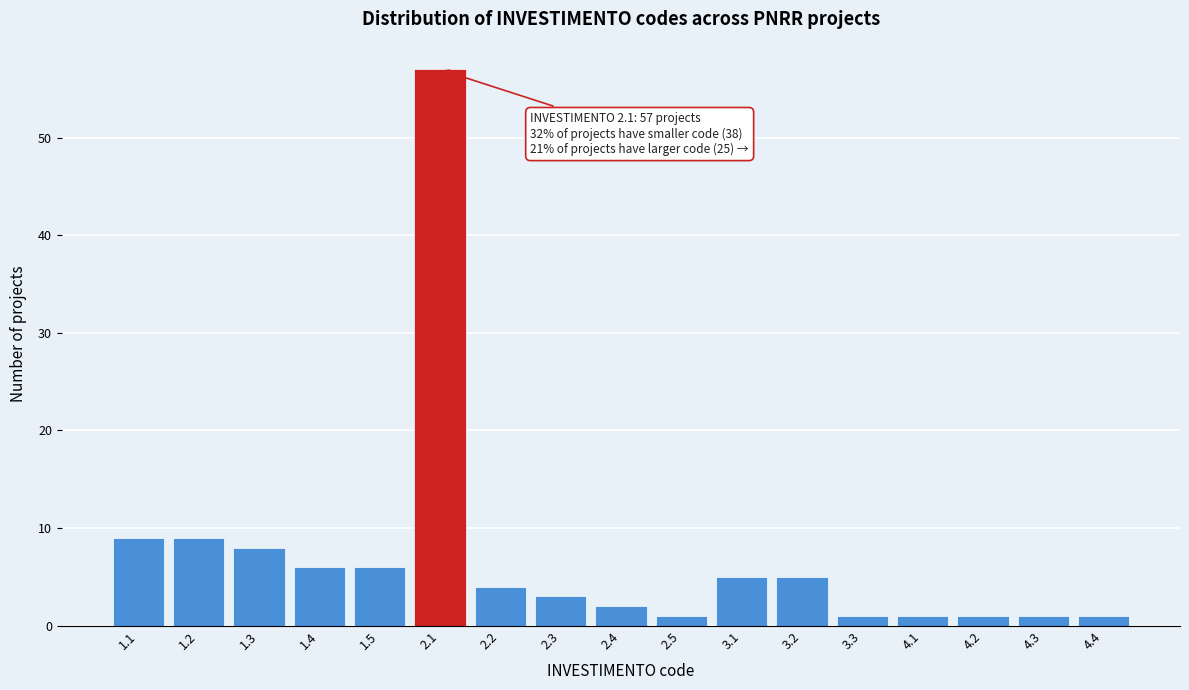

Reading left to right, list all the values displayed in this chart.

1.1=9	1.2=9	1.3=8	1.4=6	1.5=6	2.1=57	2.2=4	2.3=3	2.4=2	2.5=1	3.1=5	3.2=5	3.3=1	4.1=1	4.2=1	4.3=1	4.4=1